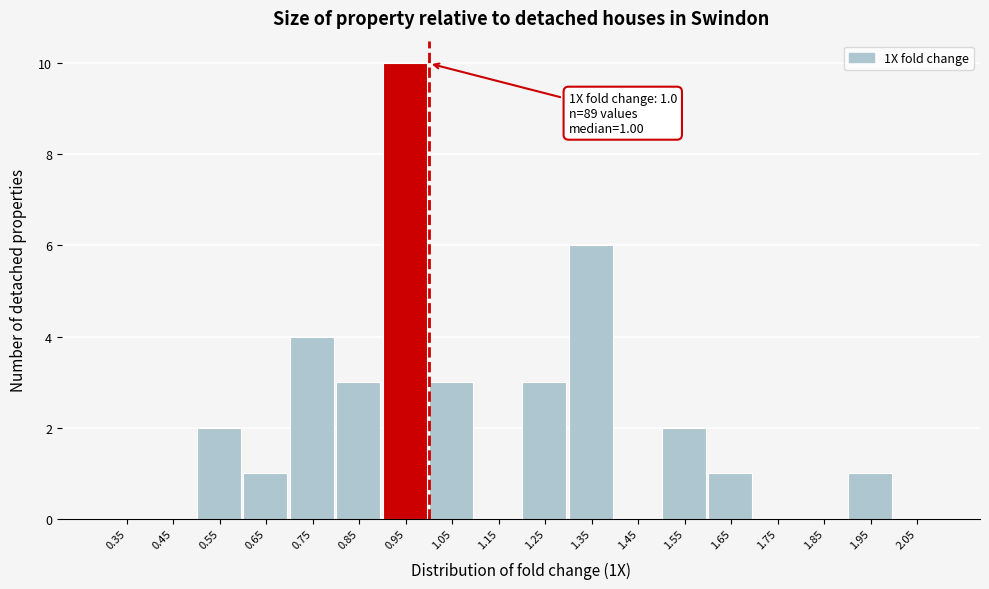

Over which range of the x-axis is the bar tallest?

0.9 to 1.0